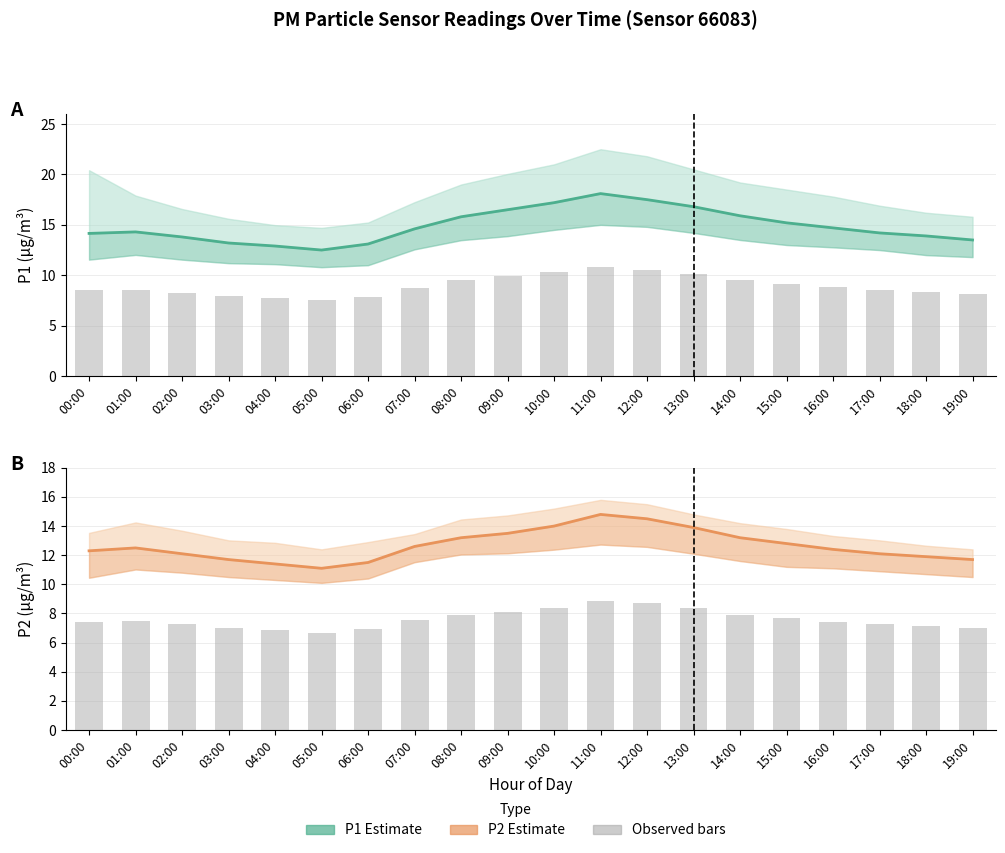

What is the spread (max minus min) of values at 11:00?

9.2